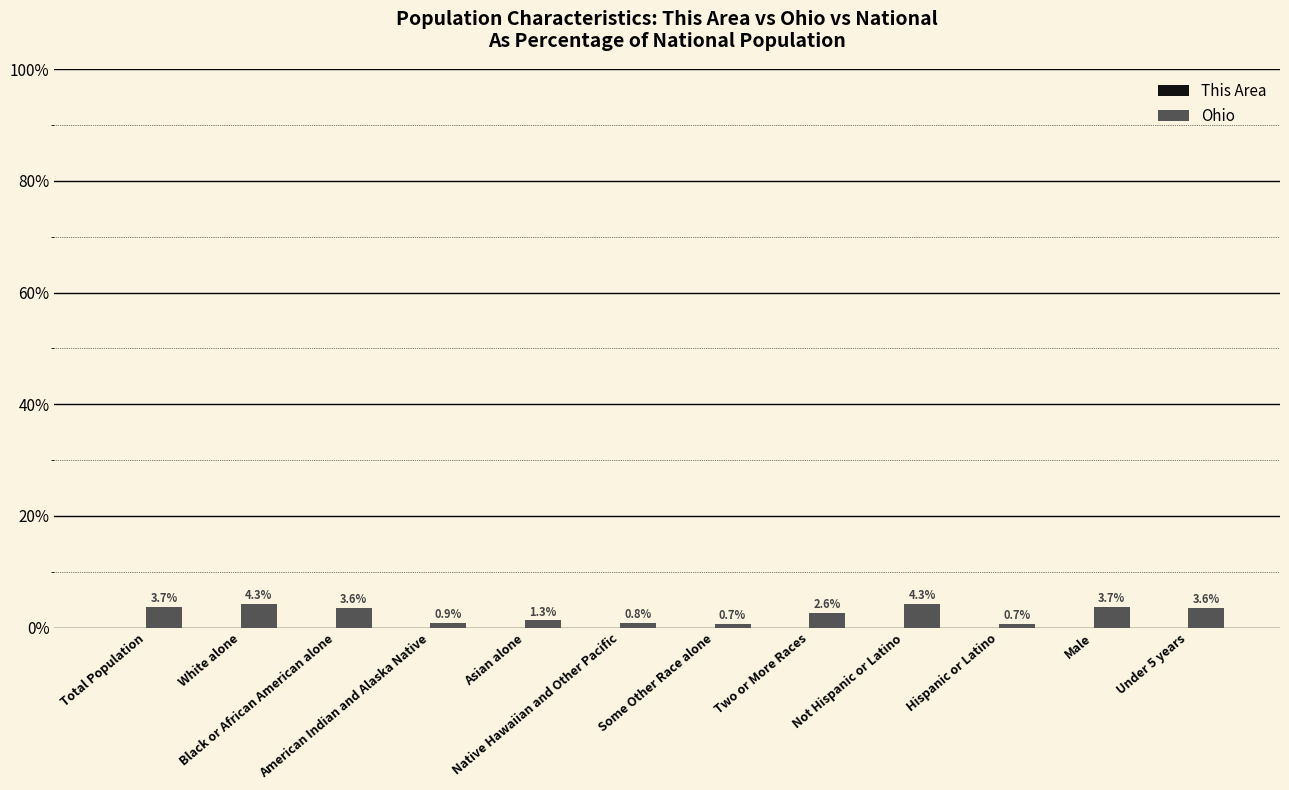

How many values are between 0 and 3?

6